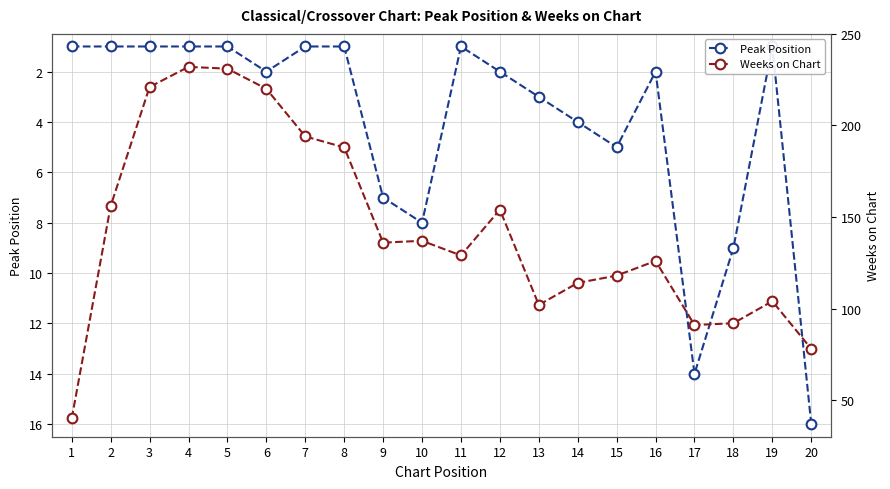

What is the greatest value displayed?

232